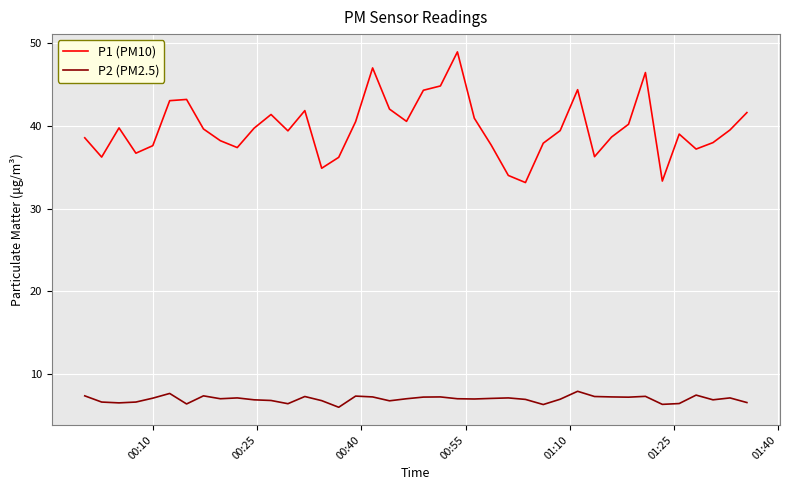

What is the maximum value shown in the chart?

49.0